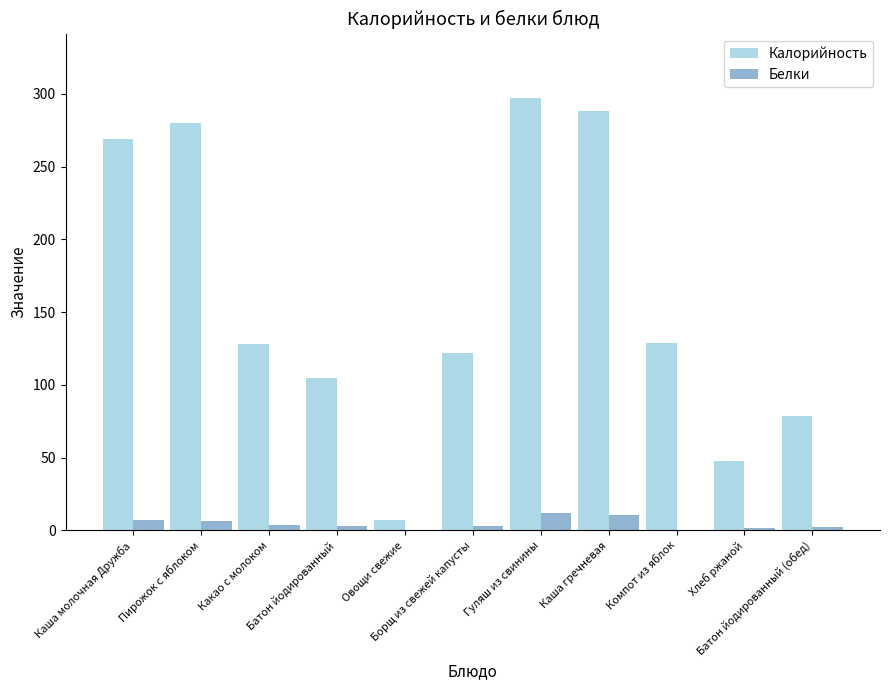

Which series has the largest total across all categories?

Калорийность